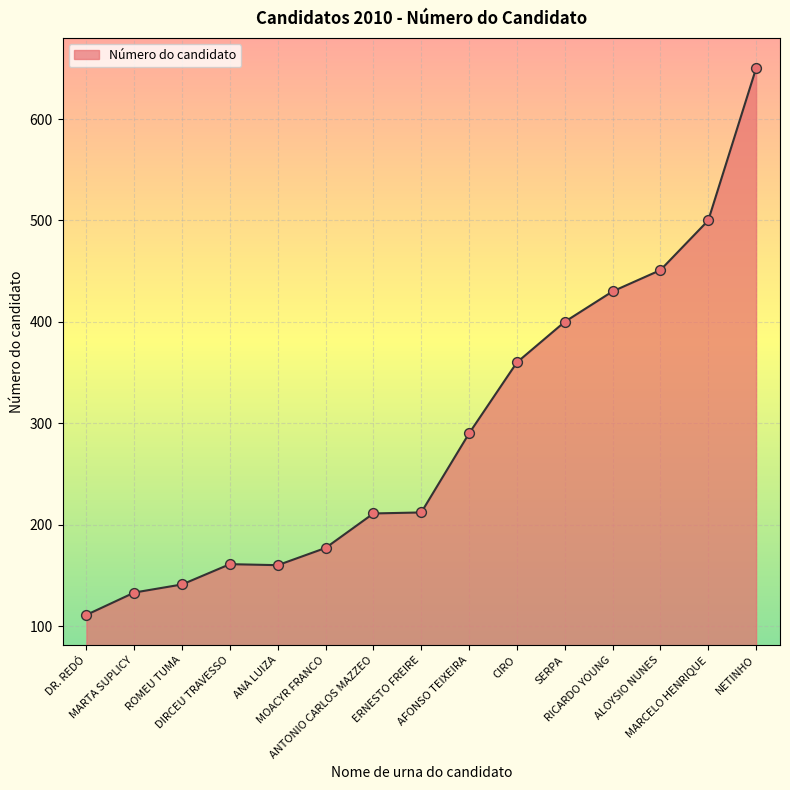

What is the ratio of the value at NETINHO to the value at MARTA SUPLICY?

4.9